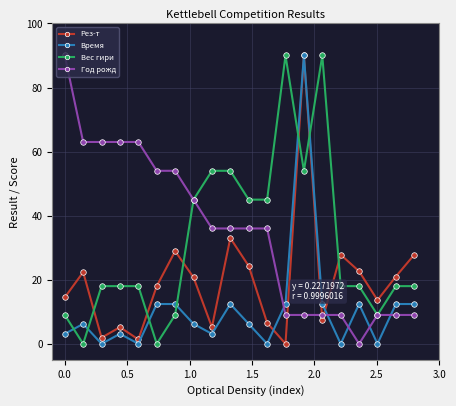

After their last crossing, which series has the higher values: Время or Вес гири?

Вес гири